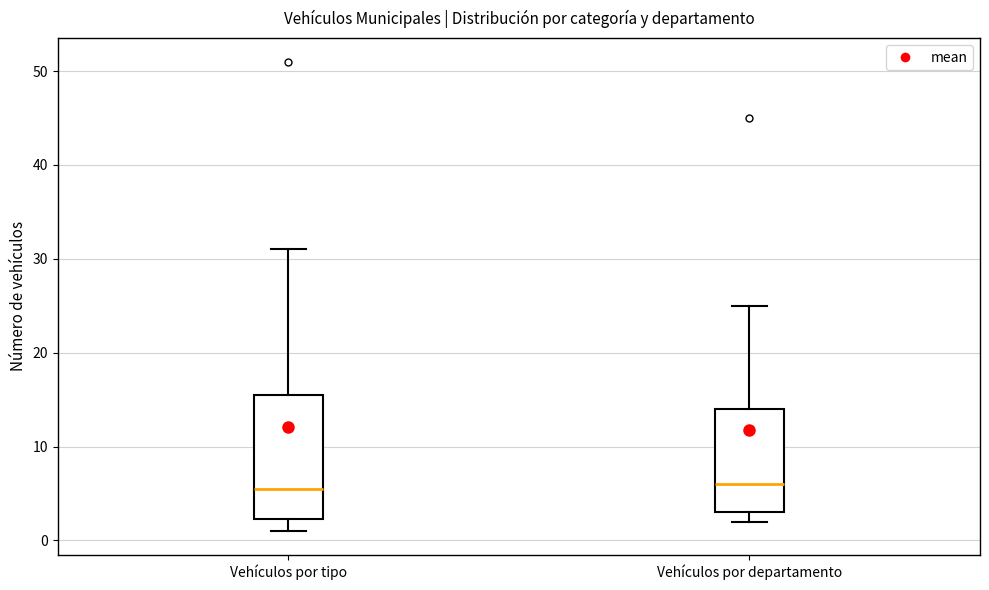

Where does the upper whisker of the box for Vehículos por departamento end on the y-axis? The values are not printed on the chart, so give them approximately, as read against the axis.

25